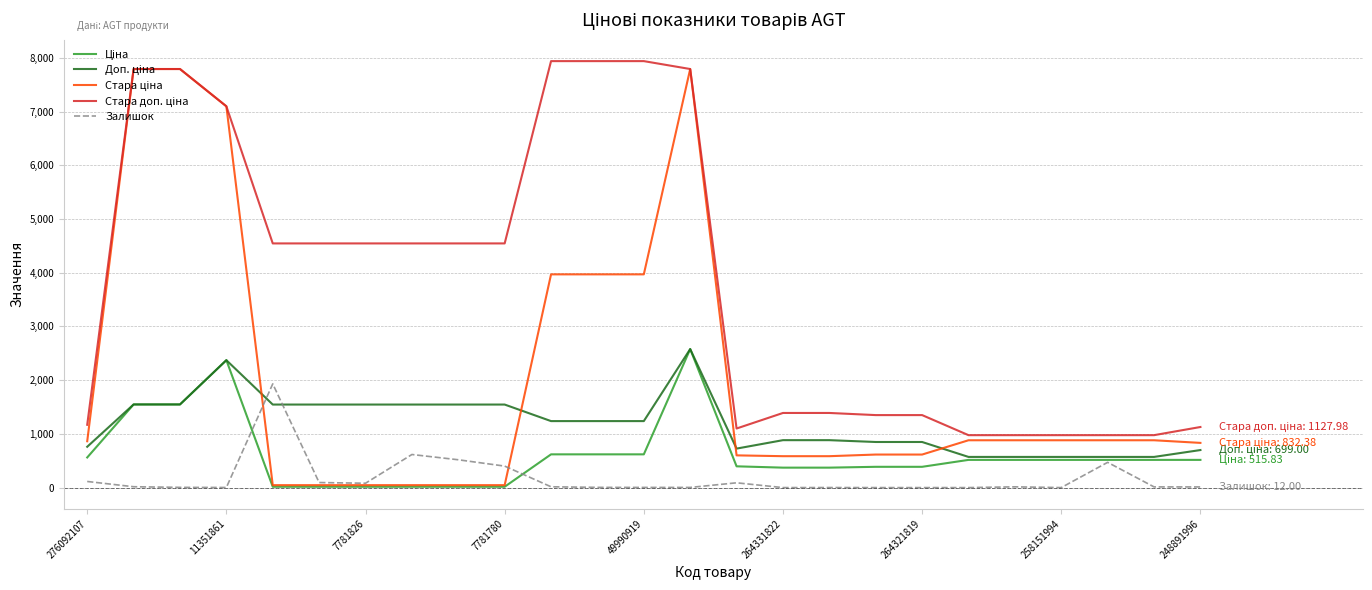

What is the greatest value displayed?

7940.0